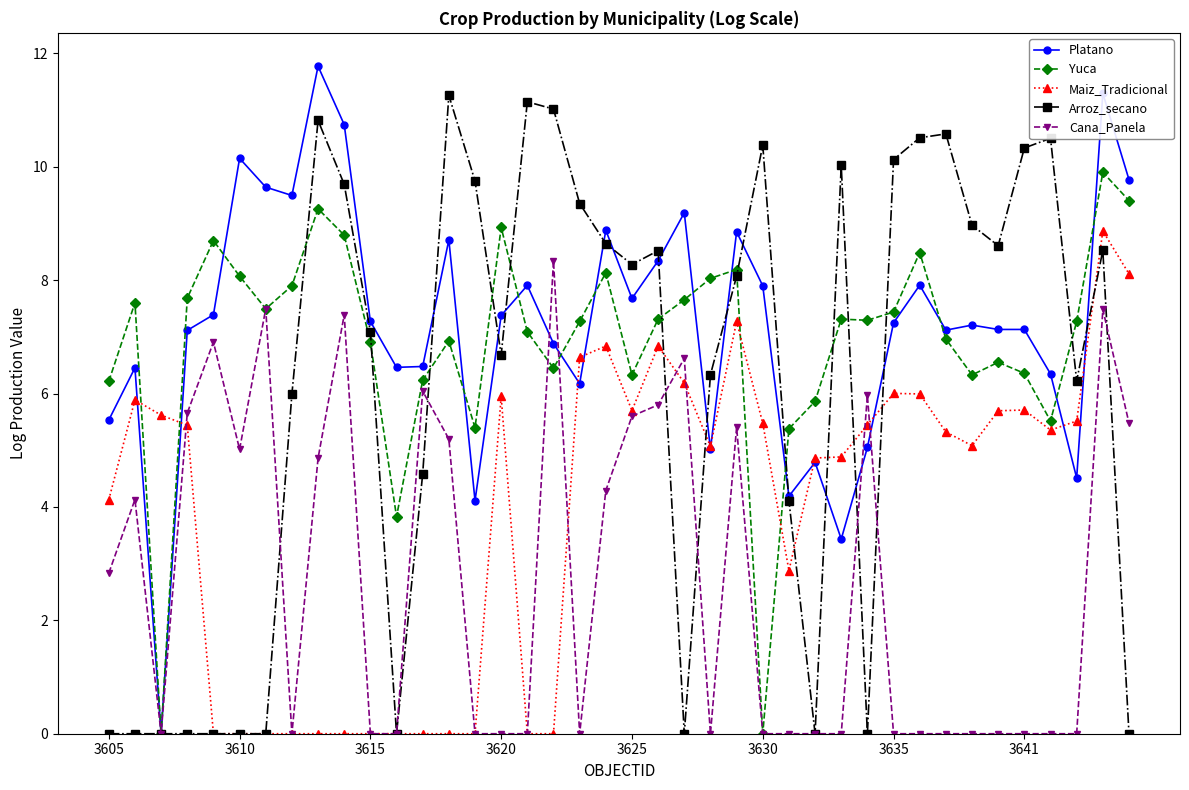

What is the maximum value shown in the chart?

11.8